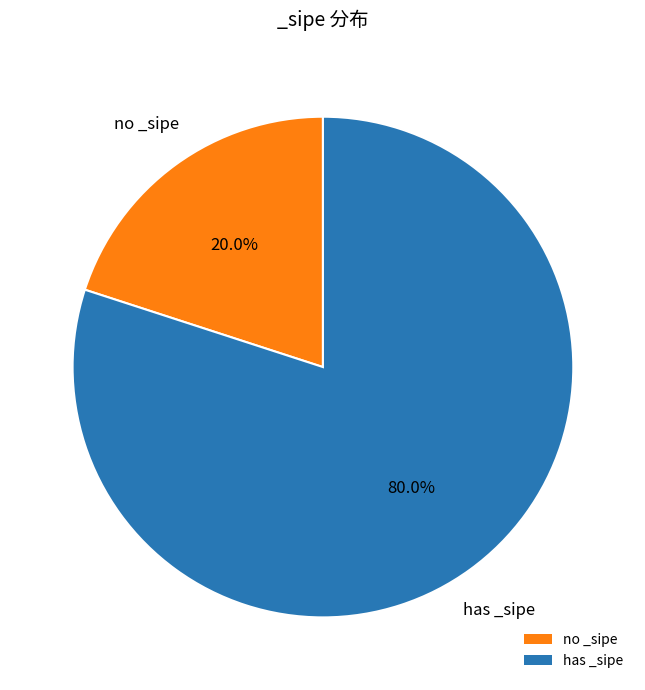

Is there any slice that represents more than half of the pie?

Yes